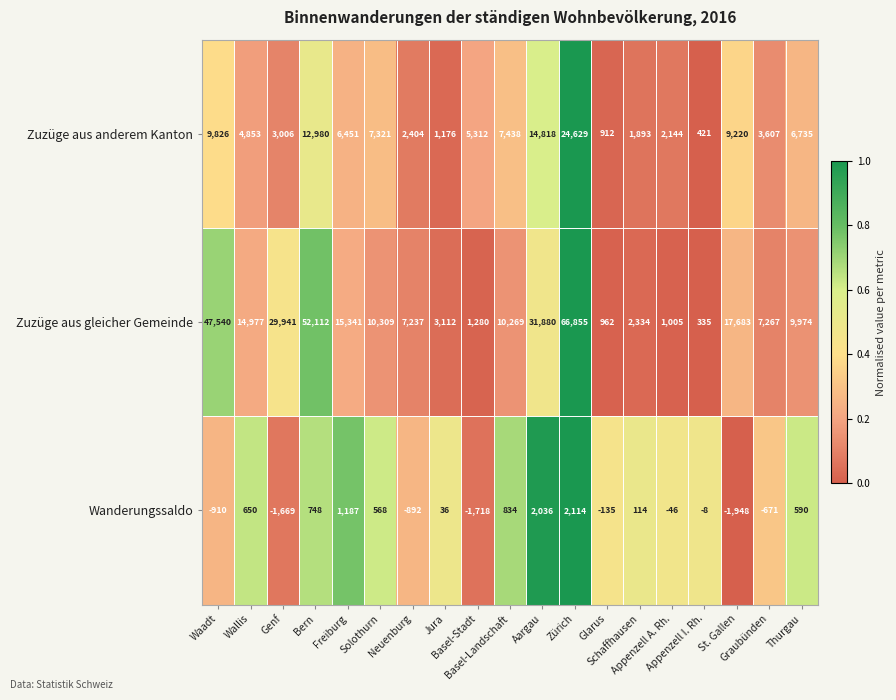

How many series are shown in this chart?

3